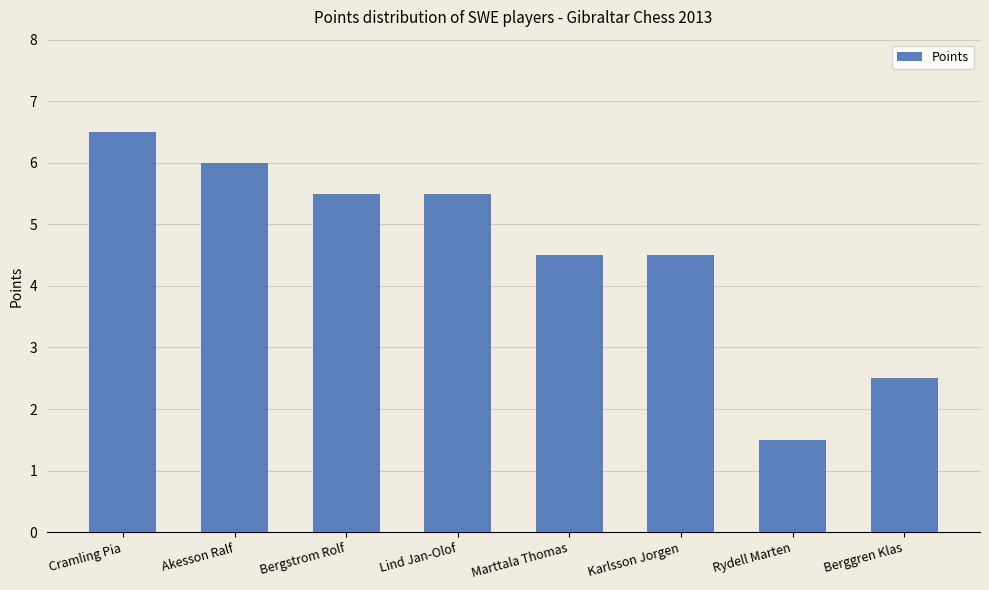

At which label does the data first exceed 5?

Cramling Pia